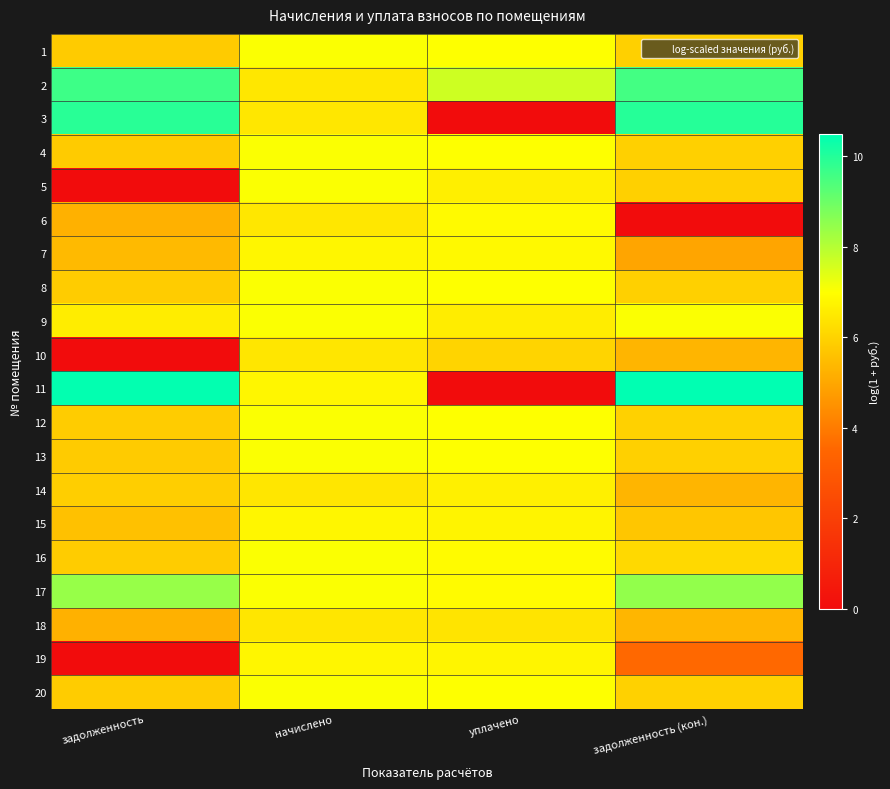

List the series in order of their peak value, highest first.

11, 3, 2, 17, 12, 20, 8, 9, 1, 4, 5, 16, 13, 6, 7, 19, 15, 14, 18, 10